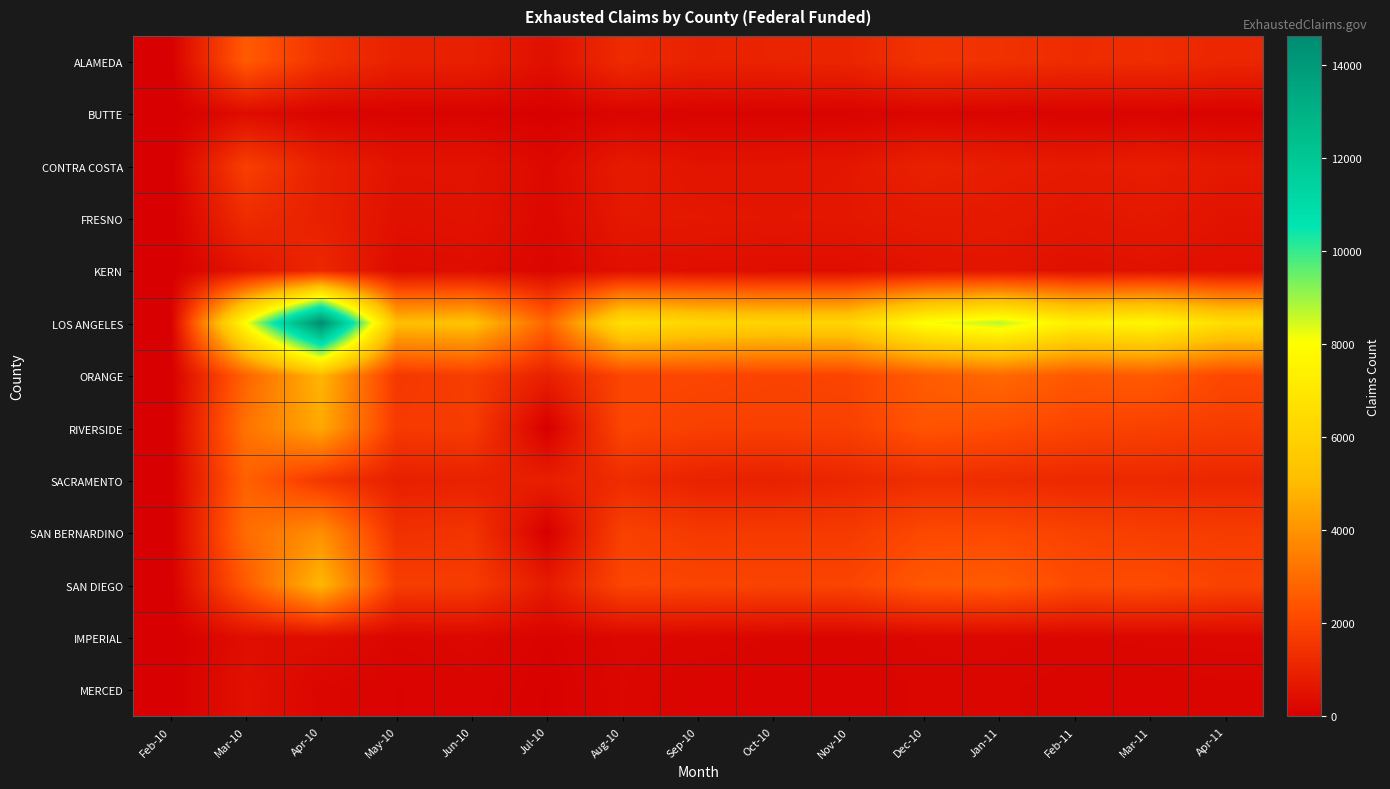

Rank the series at Feb-10 from highest to lowest value.

RIVERSIDE, ALAMEDA, CONTRA COSTA, LOS ANGELES, BUTTE, FRESNO, KERN, ORANGE, SACRAMENTO, SAN BERNARDINO, SAN DIEGO, IMPERIAL, MERCED